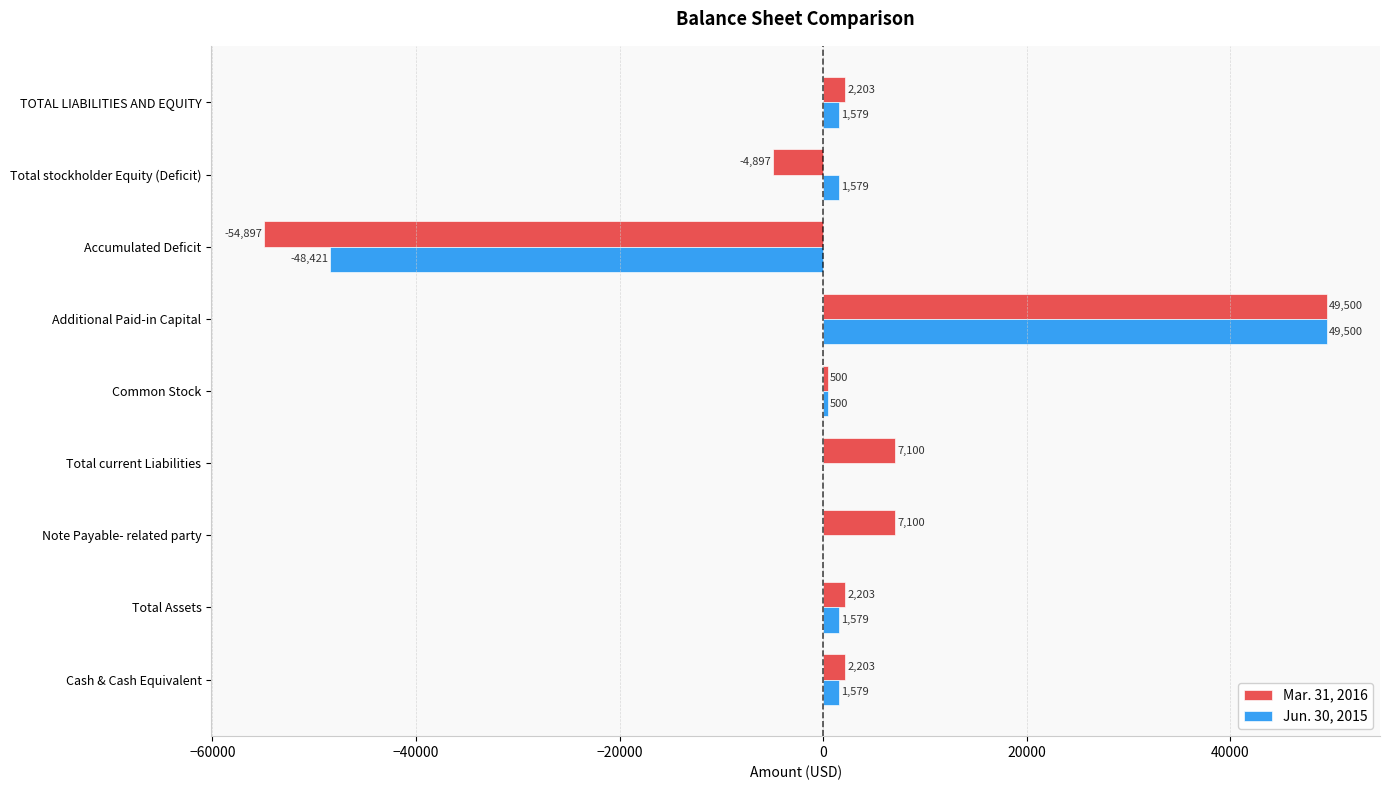

The value of Mar. 31, 2016 at Accumulated Deficit is -54897. True or false?

True